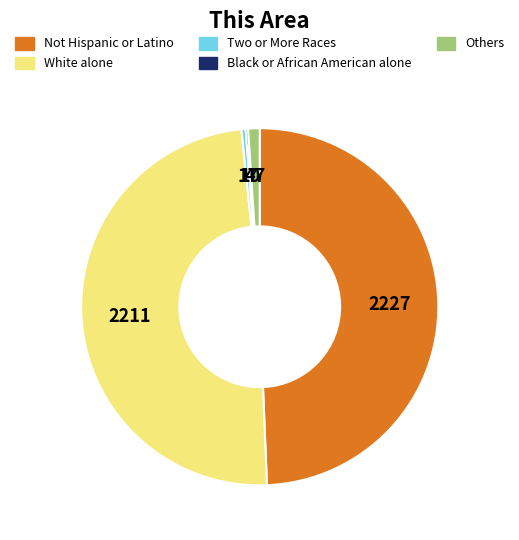

Does any single category account for the majority?

No